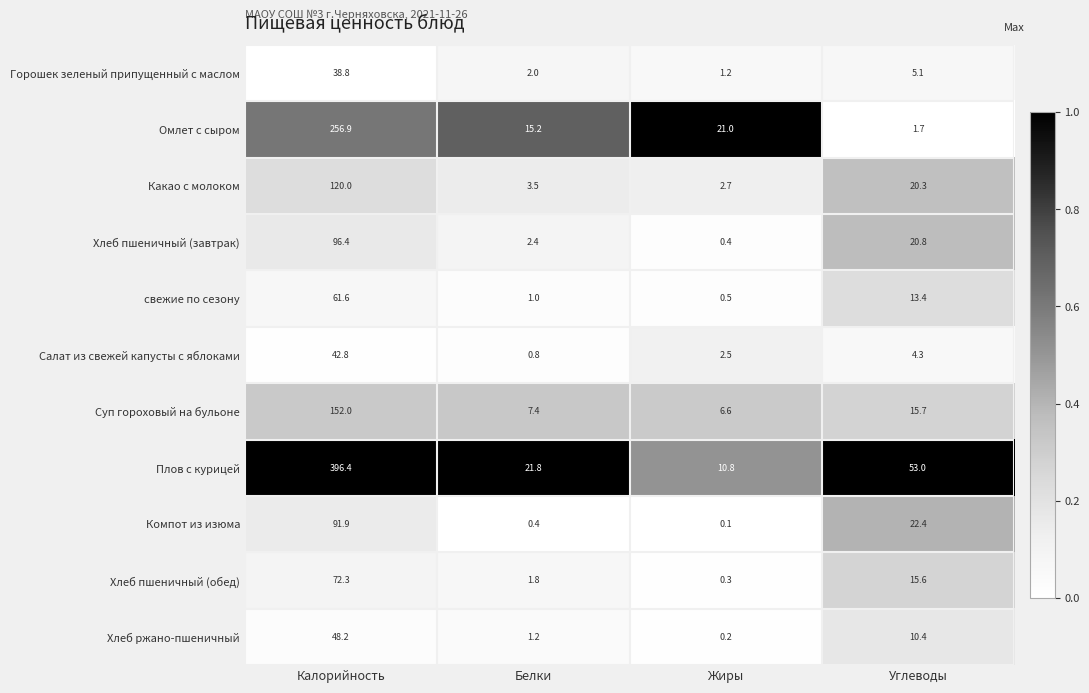

Rank the series at Углеводы from lowest to highest value.

Омлет с сыром, Салат из свежей капусты с яблоками, Горошек зеленый припущенный с маслом, Хлеб ржано-пшеничный, свежие по сезону, Хлеб пшеничный (обед), Суп гороховый на бульоне, Какао с молоком, Хлеб пшеничный (завтрак), Компот из изюма, Плов с курицей